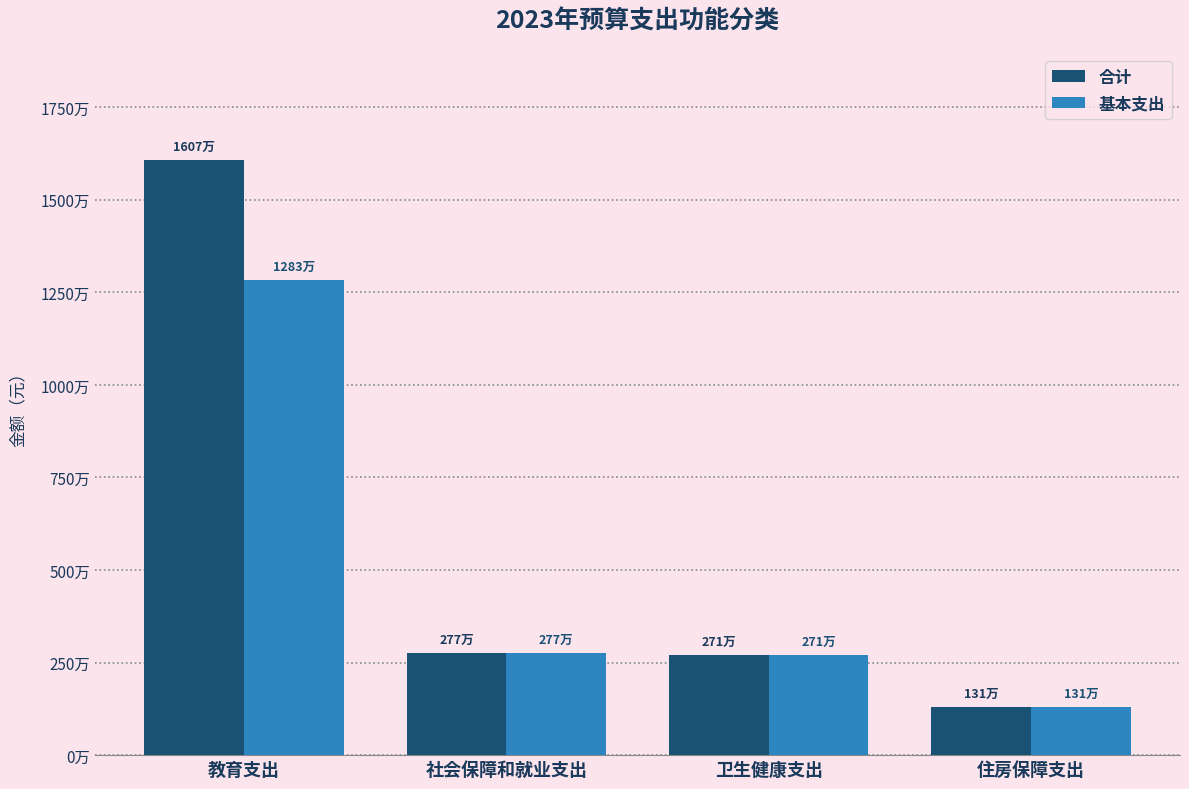

Does the chart contain any negative values?

No